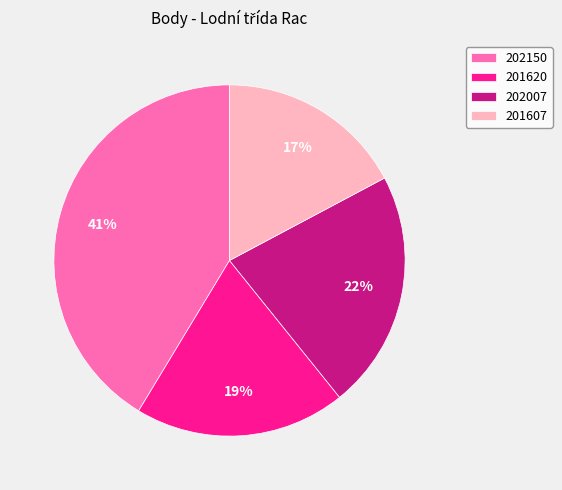

What is the smallest slice in the pie chart?

201607